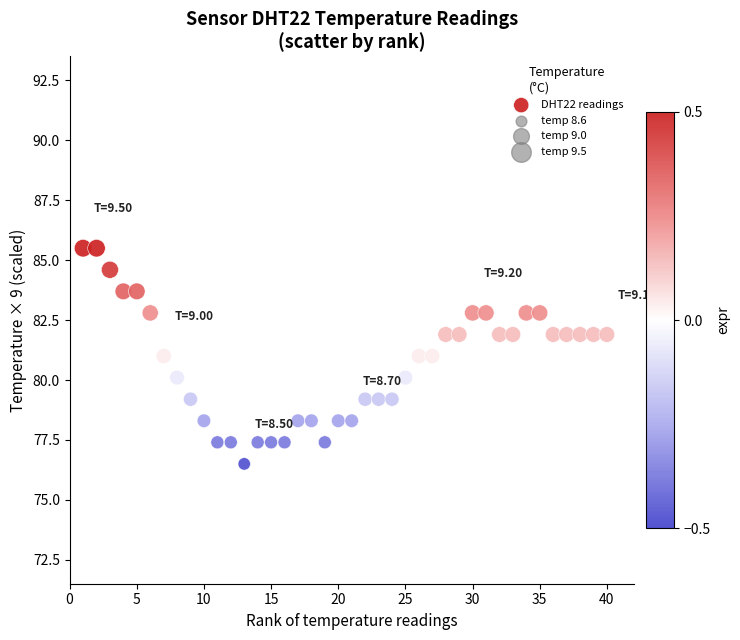

What is the range of Y values (max minus min)?

9.0